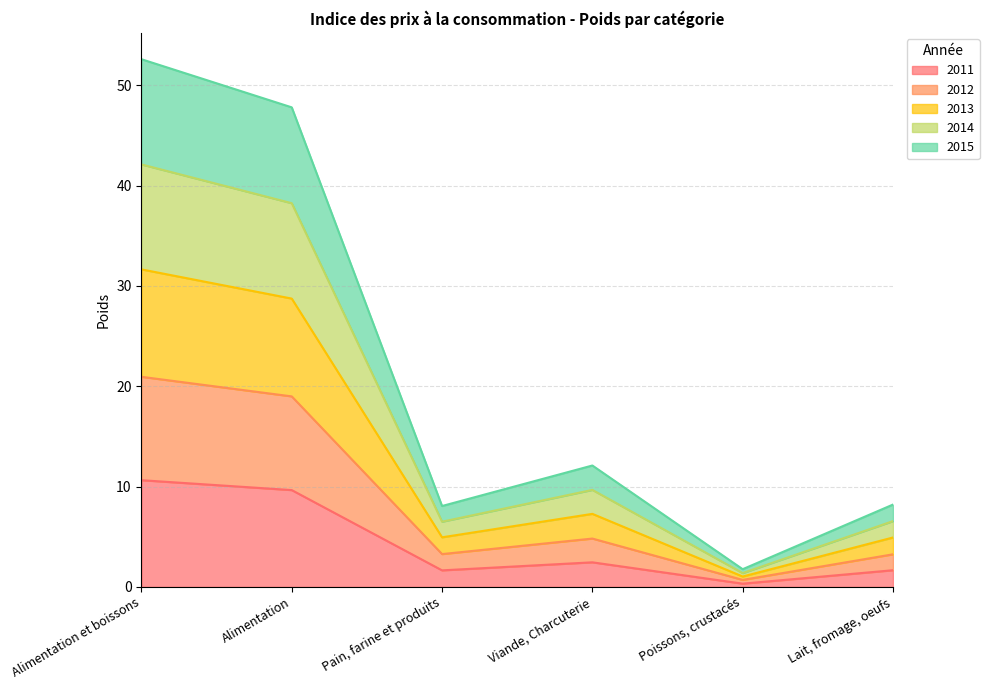

Rank the categories by 2011 value from highest to lowest.

Alimentation et boissons, Alimentation, Viande, Charcuterie, Lait, fromage, oeufs, Pain, farine et produits, Poissons, crustacés